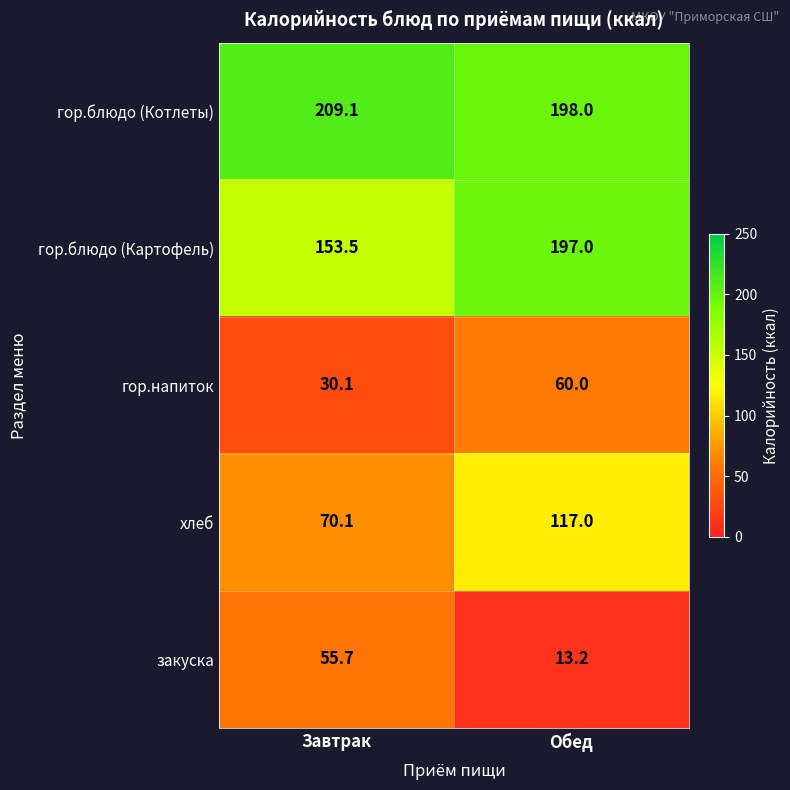

Which category has the lowest value across all series?

Обед